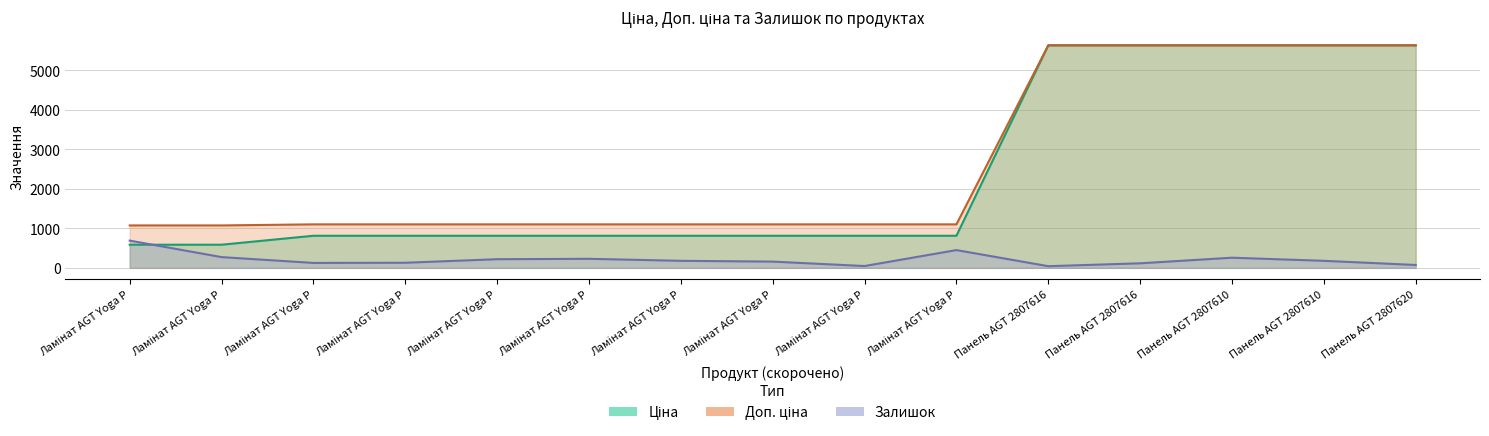

How many categories are shown in the chart?

15